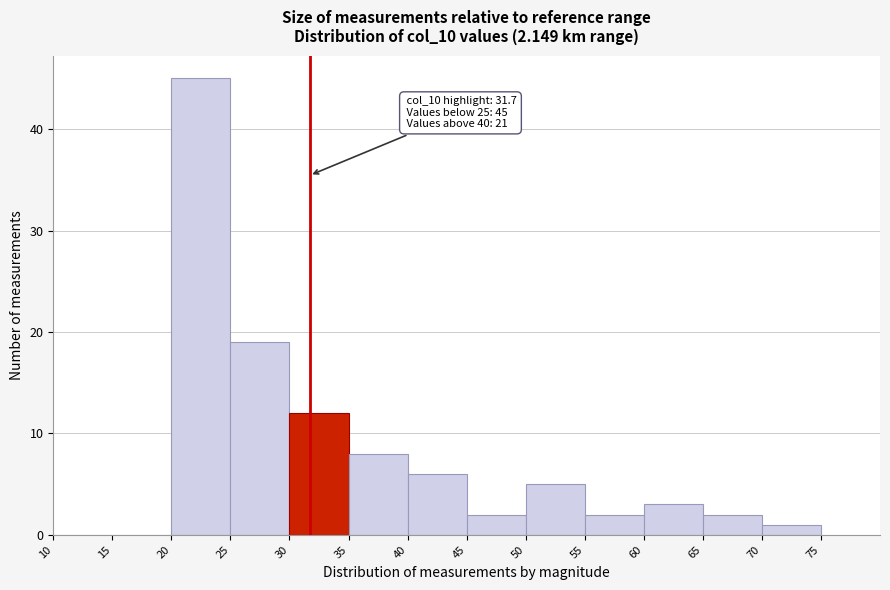

Over which range of the x-axis is the bar tallest?

20 to 25